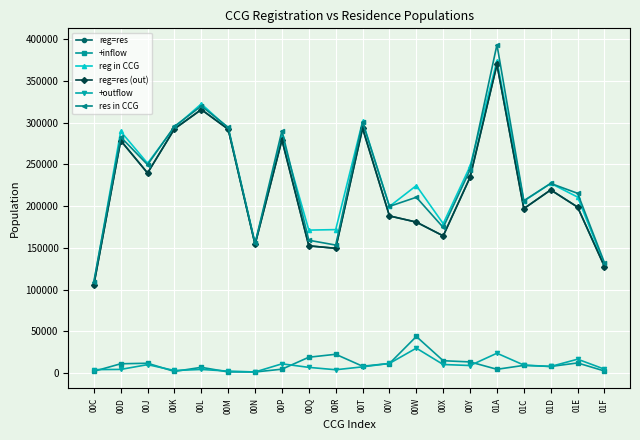

Which series has the largest total across all categories?

reg in CCG